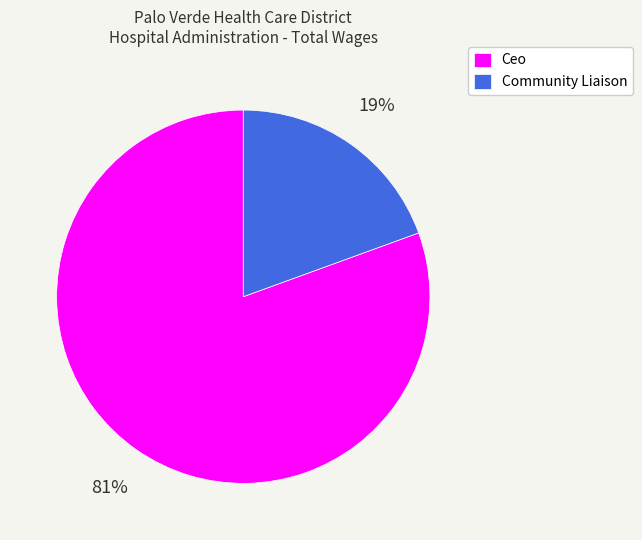

The Community Liaison slice represents 19% of the pie. True or false?

True